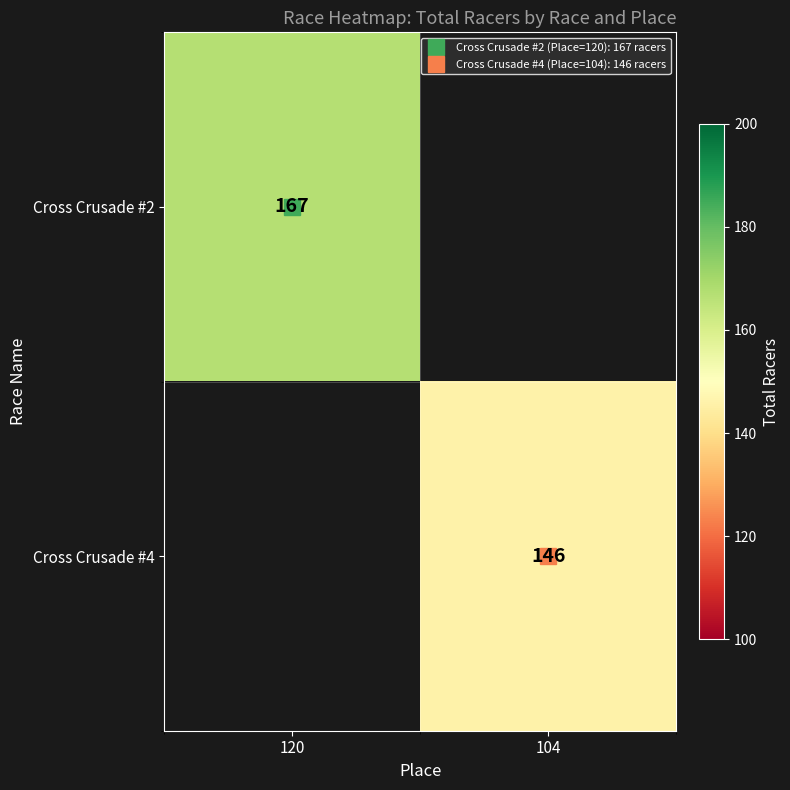

How many distinct data groups are displayed?

2